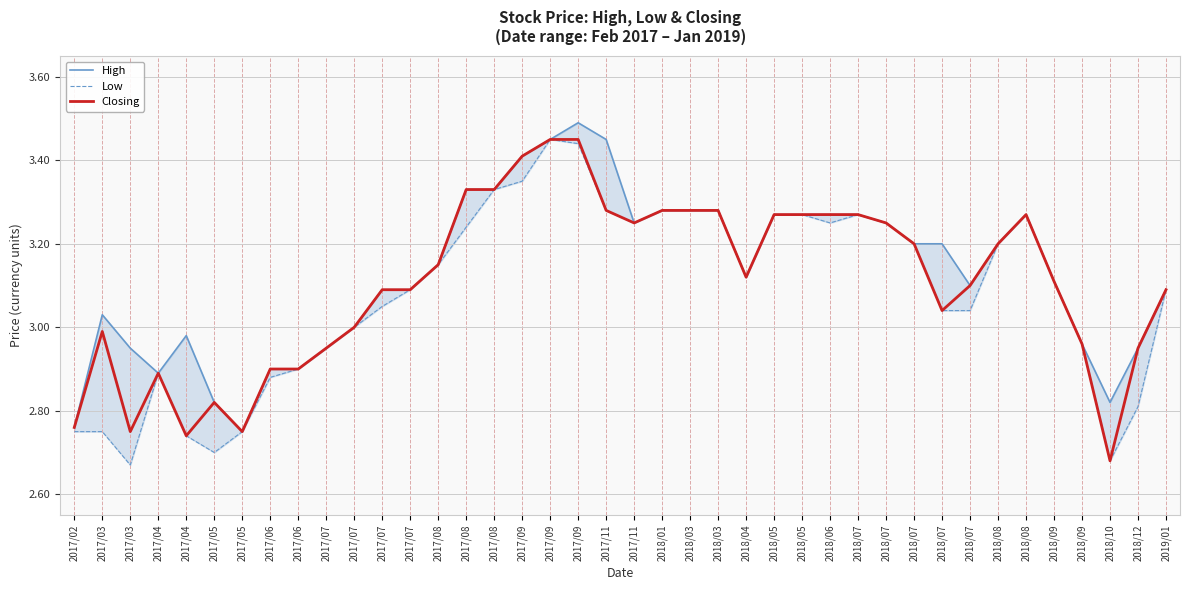

What is the minimum value for High?

2.8